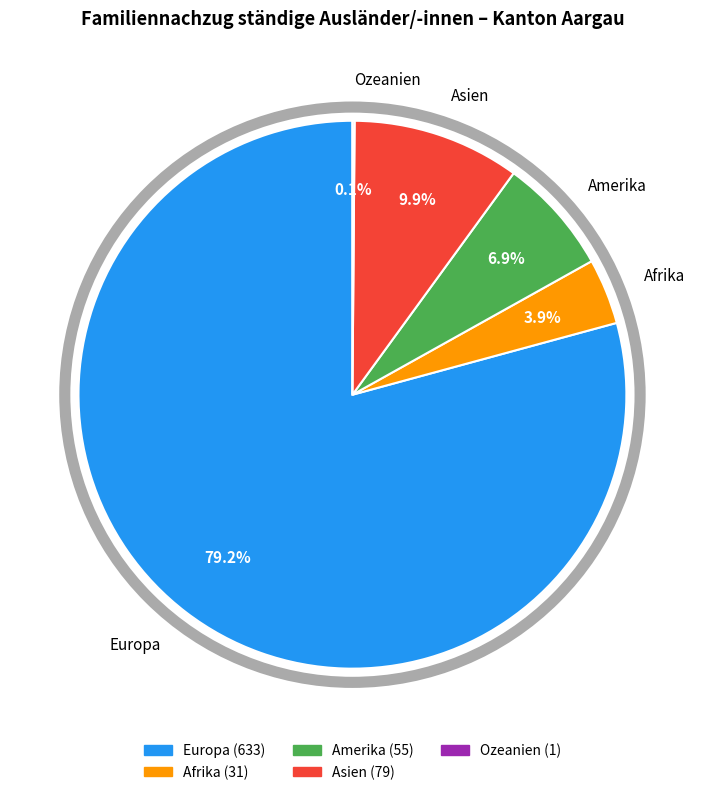

Which slice is the largest?

Europa